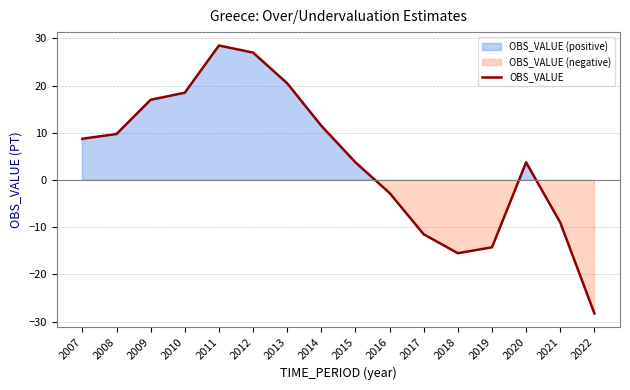

How many values are below zero?

6